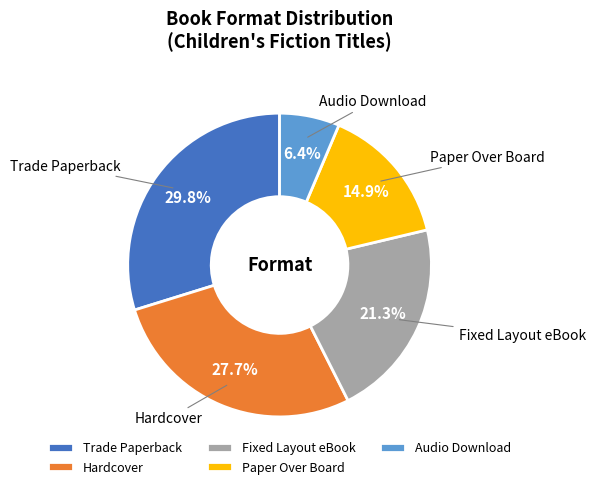

What portion of the pie excludes Paper Over Board?

85.1%